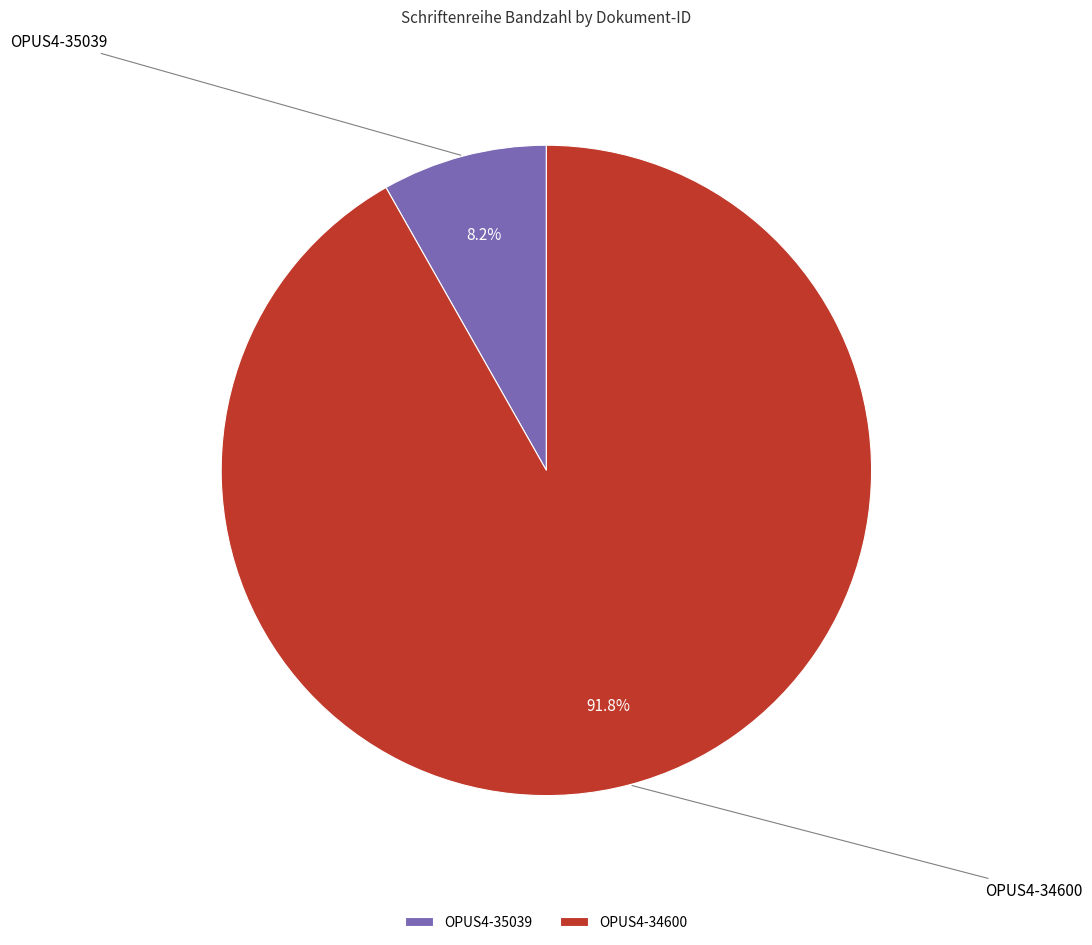

True or false: OPUS4-34600 accounts for 99% of the total.

False